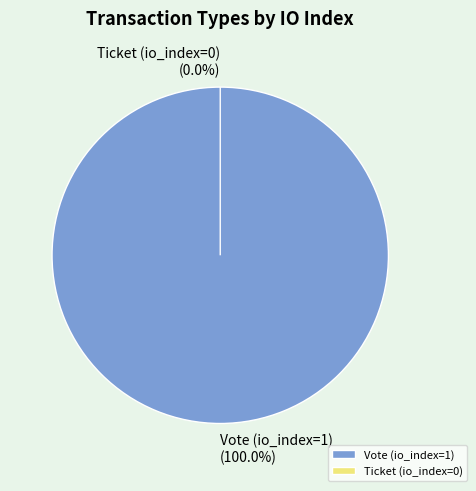

Does Vote (io_index=1) account for over 50% of the chart?

Yes